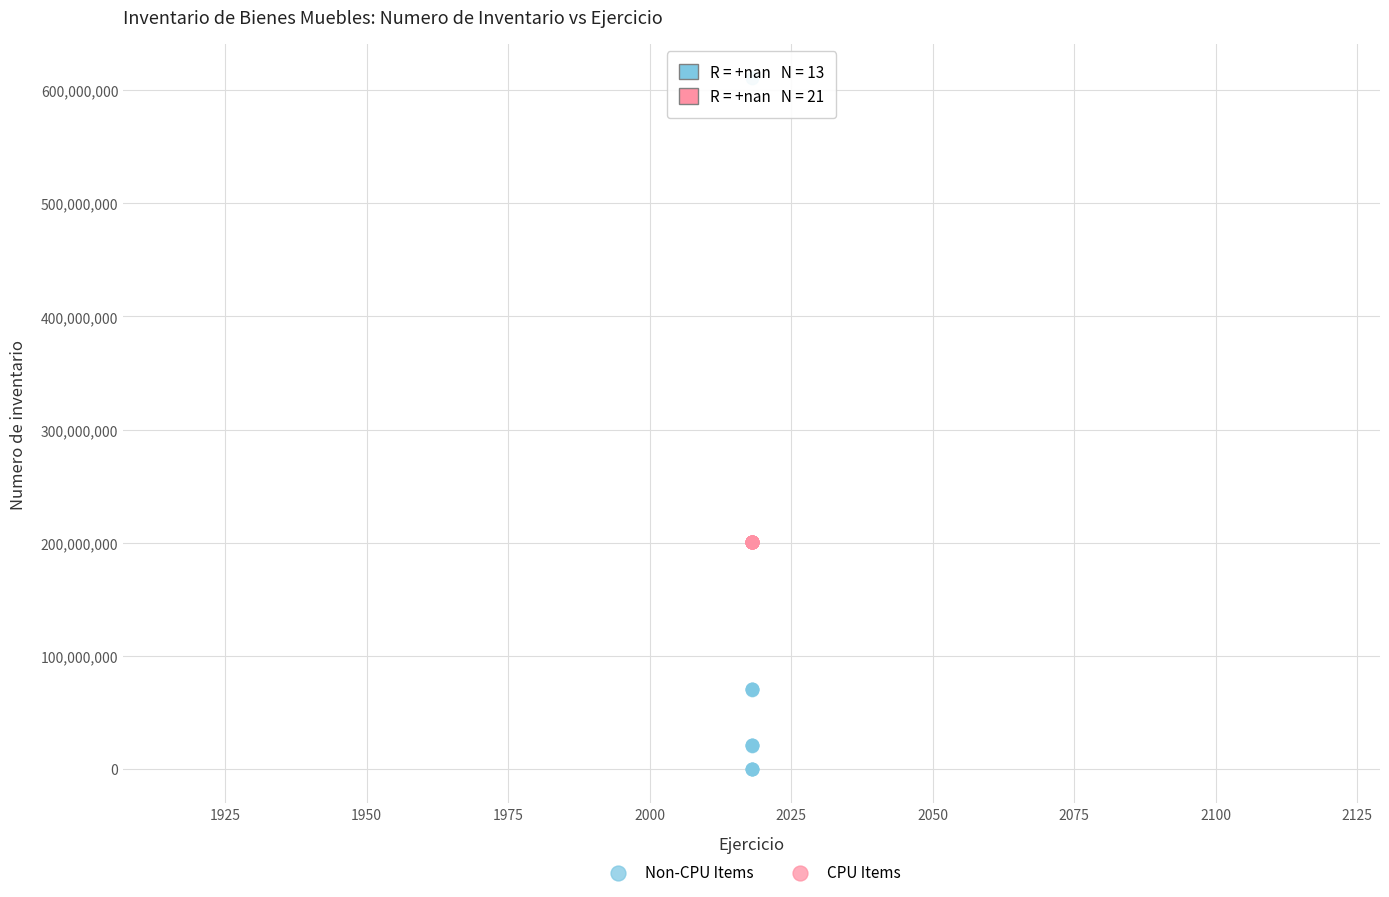

Which series contains the highest Y value?

Non-CPU Items